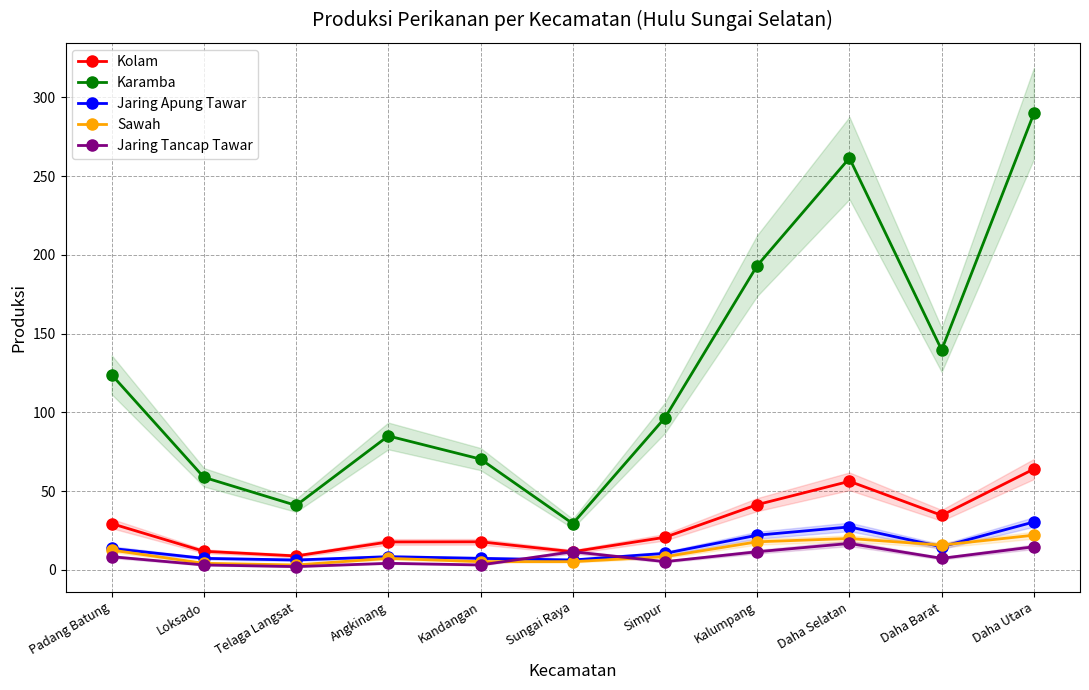

How many data points in Sawah are less than 8?

5